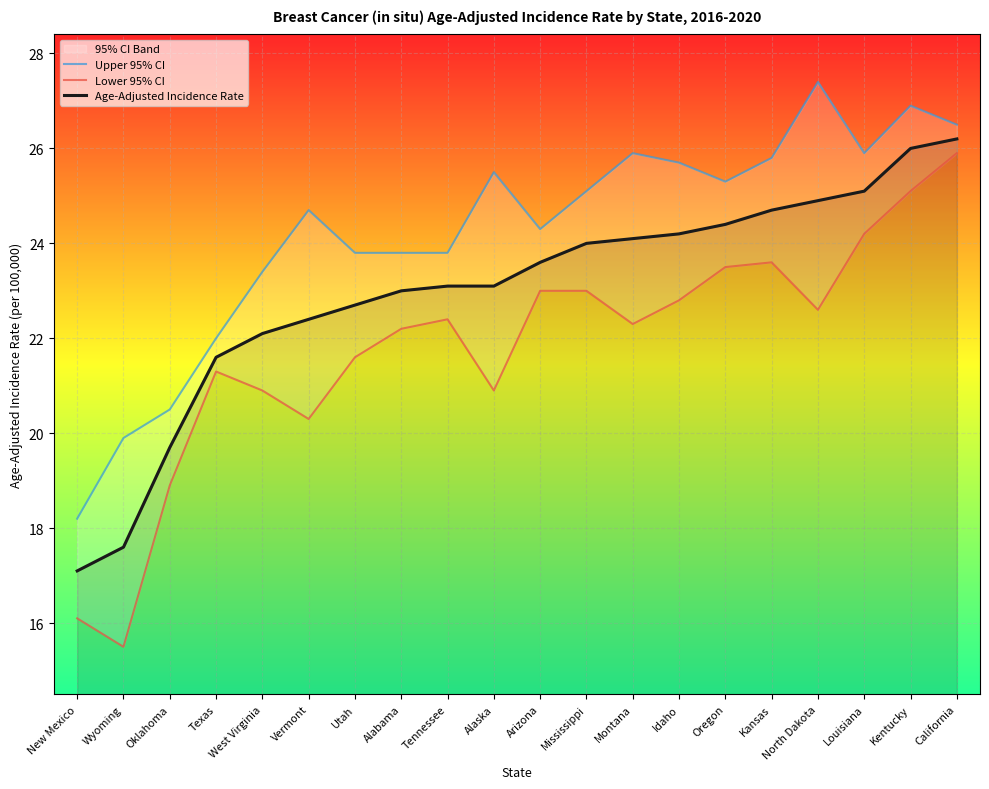

Reading left to right, what are all the values shown in this chart?

Upper 95% CI: New Mexico=18.2	Wyoming=19.9	Oklahoma=20.5	Texas=22.0	West Virginia=23.4	Vermont=24.7	Utah=23.8	Alabama=23.8	Tennessee=23.8	Alaska=25.5	Arizona=24.3	Mississippi=25.1	Montana=25.9	Idaho=25.7	Oregon=25.3	Kansas=25.8	North Dakota=27.4	Louisiana=25.9	Kentucky=26.9	California=26.5
Lower 95% CI: New Mexico=16.1	Wyoming=15.5	Oklahoma=18.9	Texas=21.3	West Virginia=20.9	Vermont=20.3	Utah=21.6	Alabama=22.2	Tennessee=22.4	Alaska=20.9	Arizona=23.0	Mississippi=23.0	Montana=22.3	Idaho=22.8	Oregon=23.5	Kansas=23.6	North Dakota=22.6	Louisiana=24.2	Kentucky=25.1	California=25.9
Age-Adjusted Incidence Rate: New Mexico=17.1	Wyoming=17.6	Oklahoma=19.7	Texas=21.6	West Virginia=22.1	Vermont=22.4	Utah=22.7	Alabama=23.0	Tennessee=23.1	Alaska=23.1	Arizona=23.6	Mississippi=24.0	Montana=24.1	Idaho=24.2	Oregon=24.4	Kansas=24.7	North Dakota=24.9	Louisiana=25.1	Kentucky=26.0	California=26.2